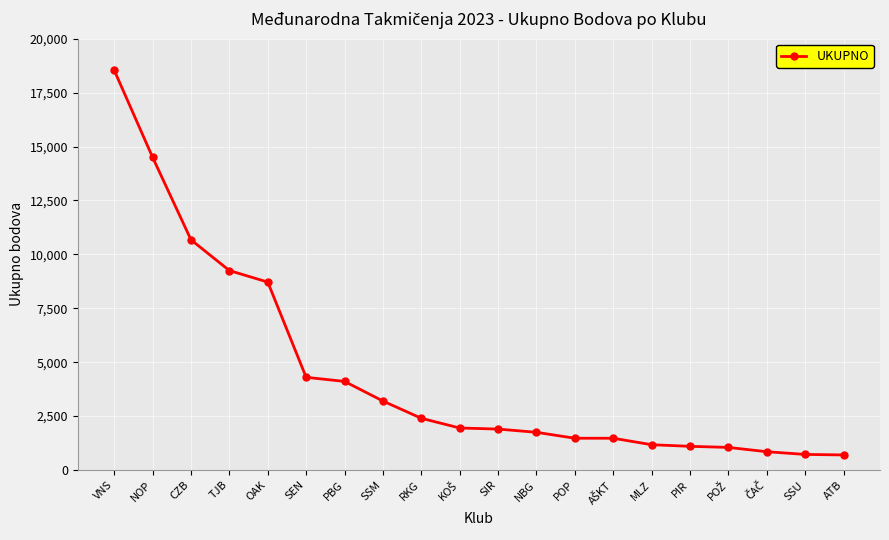

The chart shows a value of 3200 at SSM. True or false?

True